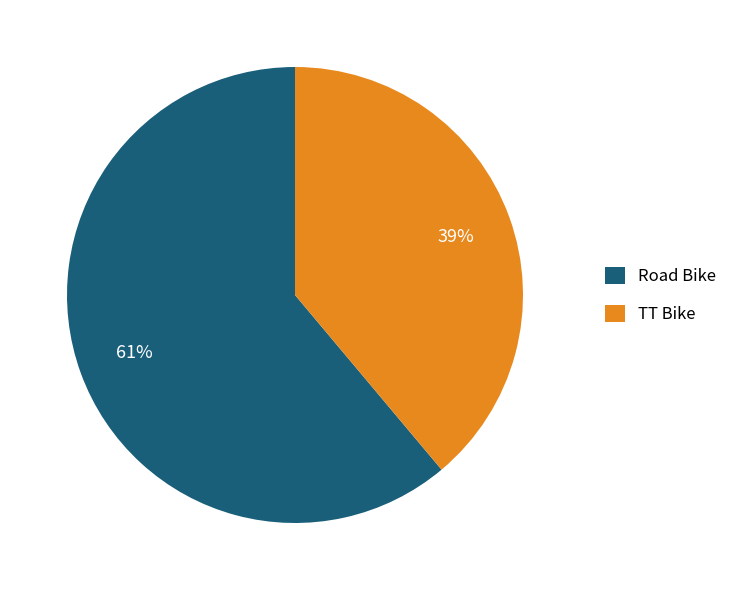

Which category has the smallest portion of the pie?

TT Bike